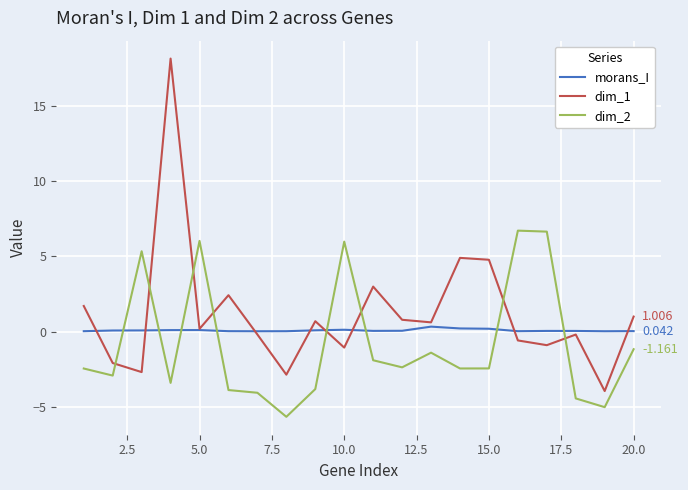

In morans_I, how many points are higher than both neighbors (excluding endpoints)?

4